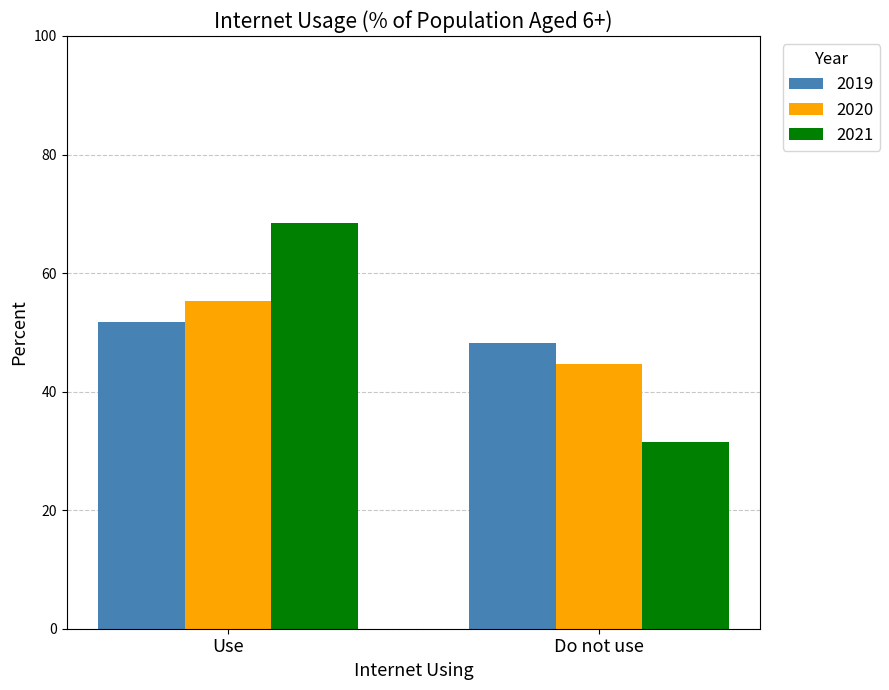

The 2020 series shows 55.4 at Use. True or false?

True